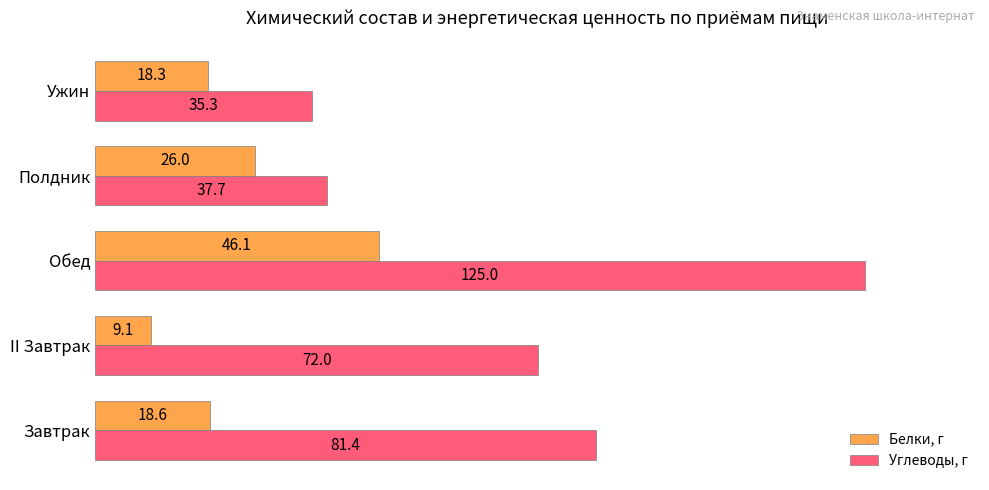

Which series has the widest spread of values?

Углеводы, г